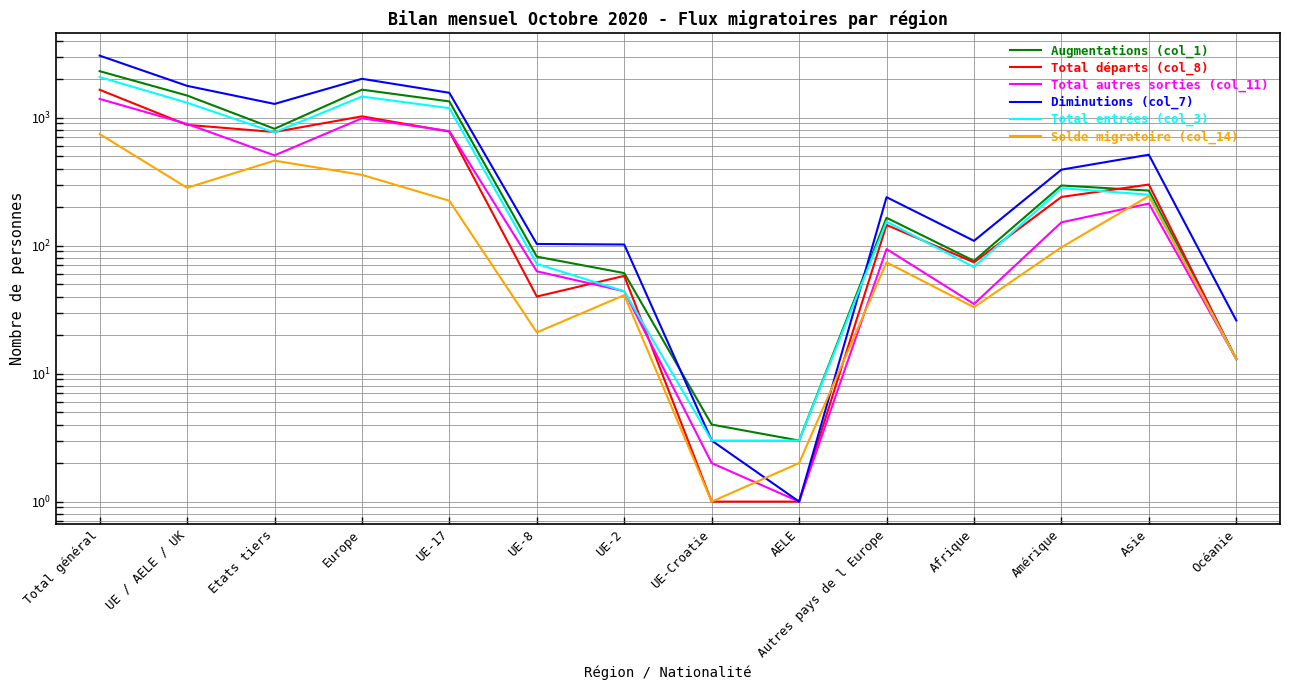

List the series in order of their peak value, highest first.

Diminutions (col_7), Augmentations (col_1), Total entrées (col_3), Total départs (col_8), Total autres sorties (col_11), Solde migratoire (col_14)